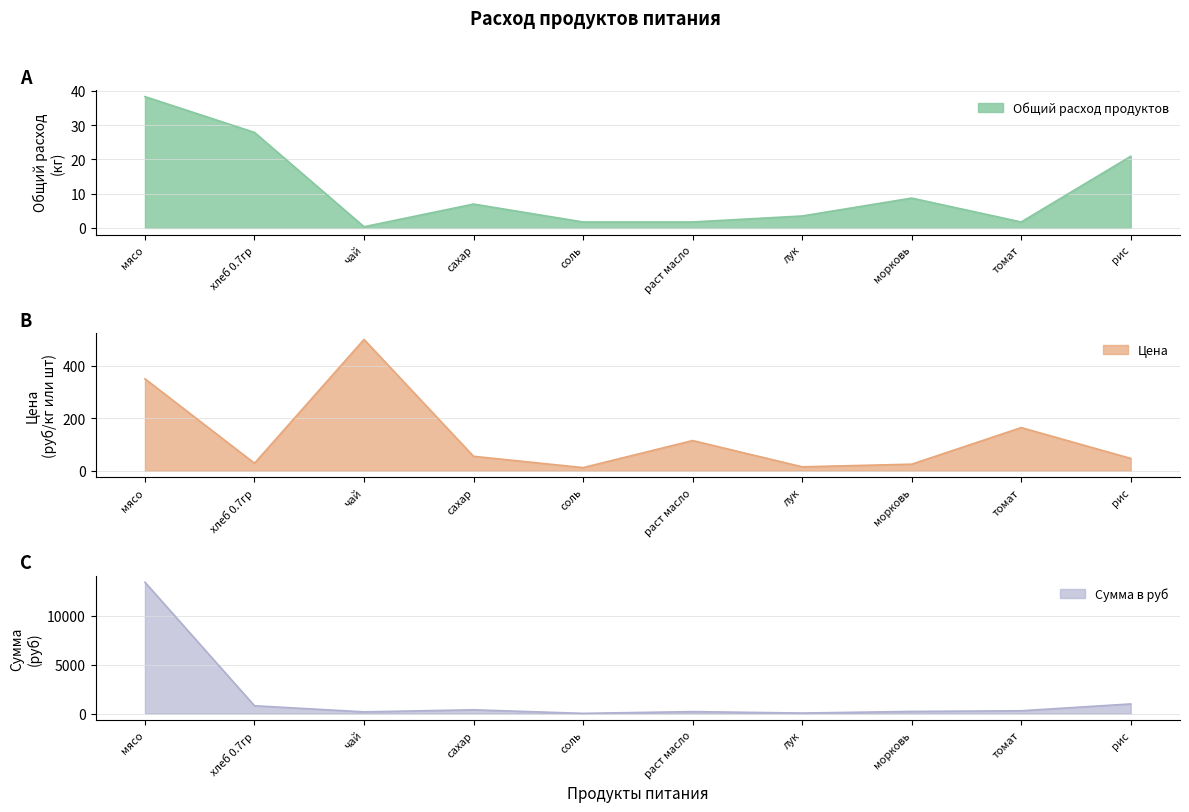

How many lines are shown in the chart?

3